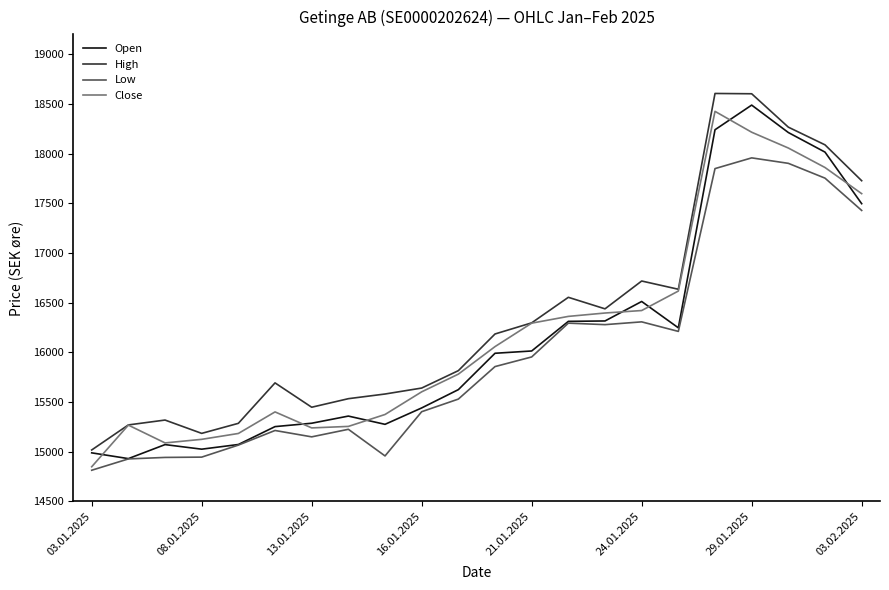

What is the difference between the maximum and minimum values in the High series?

3587